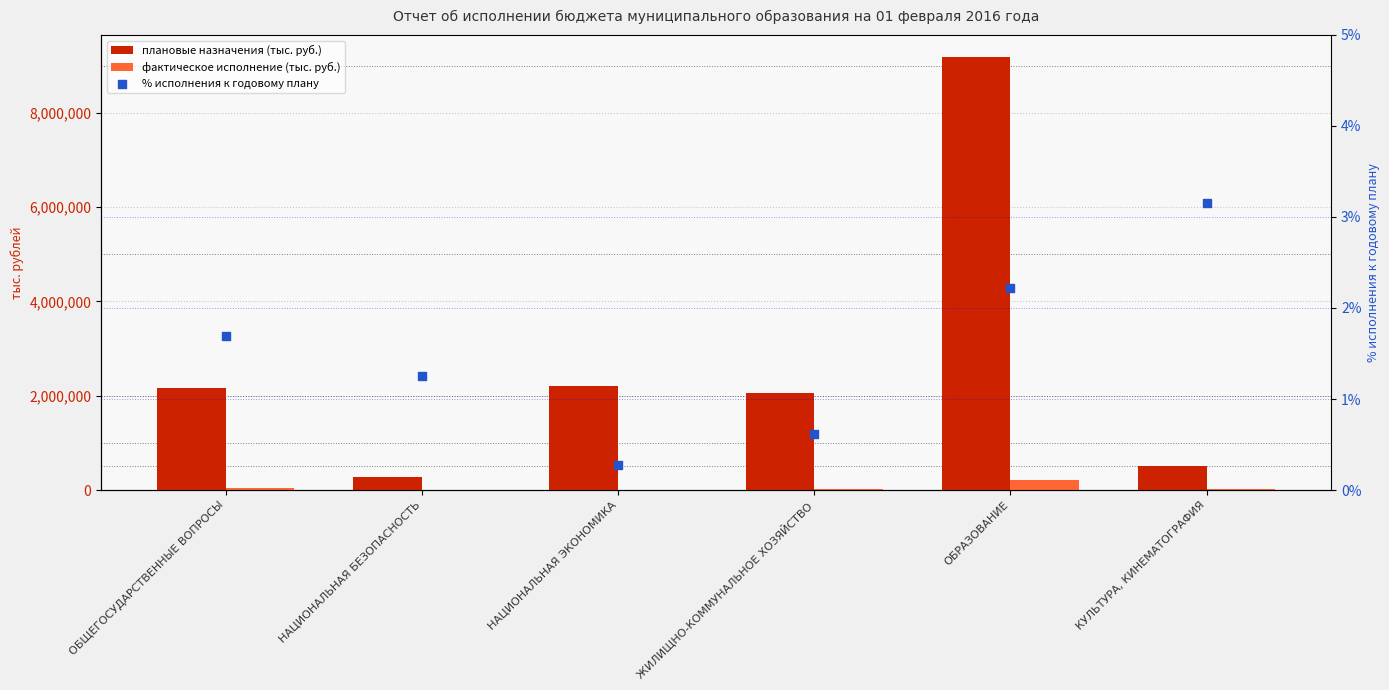

At which category is the sum across all series the highest?

ОБРАЗОВАНИЕ